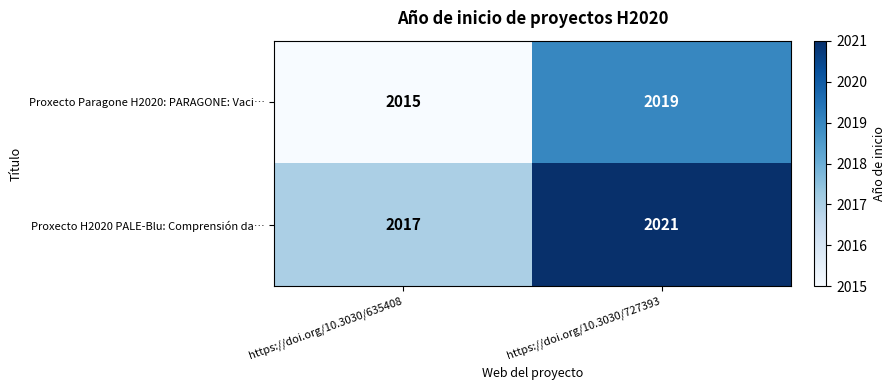

At which category is the sum across all series the highest?

https://doi.org/10.3030/727393